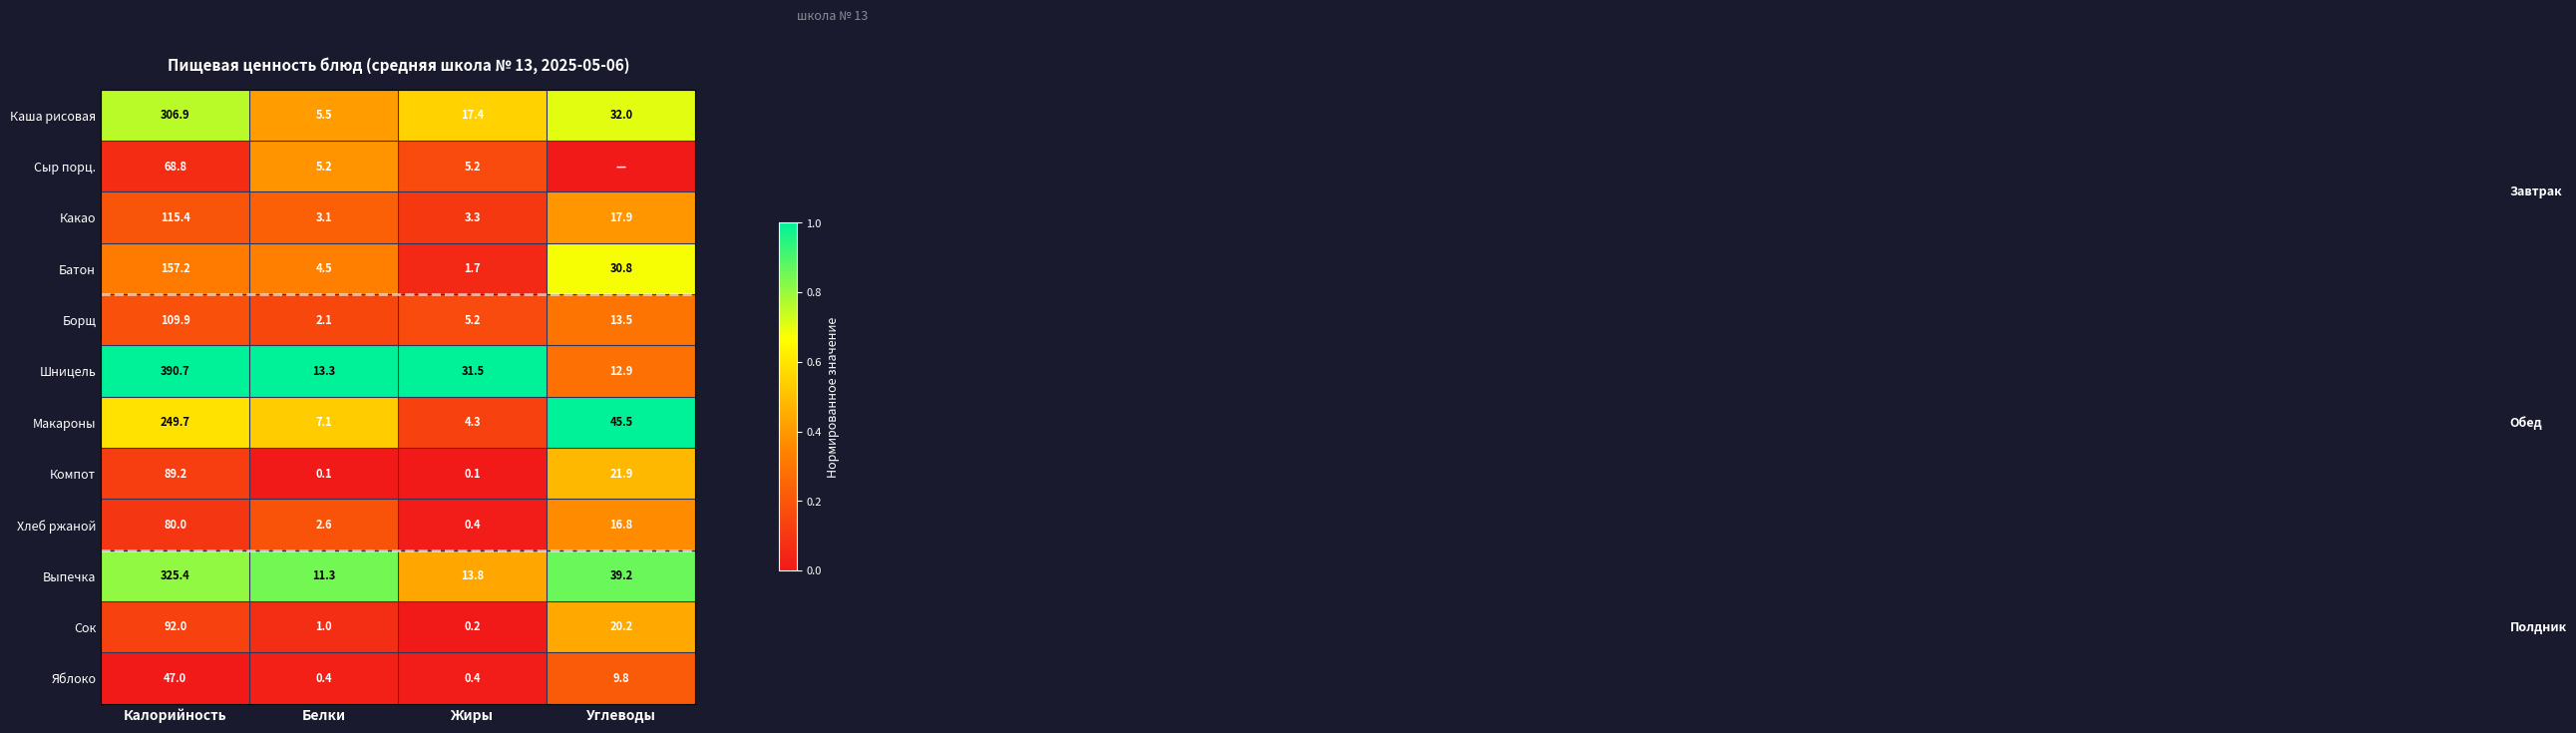

At Калорийность, list the series in order from largest to smallest.

Шницель, Выпечка, Каша рисовая, Макароны, Батон, Какао, Борщ, Сок, Компот, Хлеб ржаной, Сыр порц., Яблоко